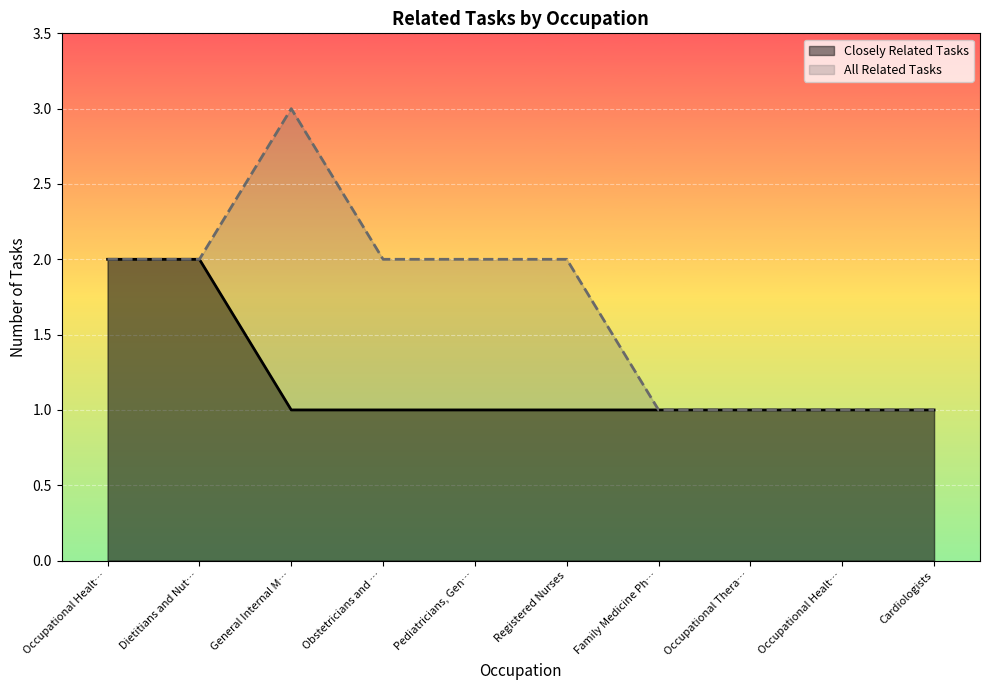

How many lines are shown in the chart?

2